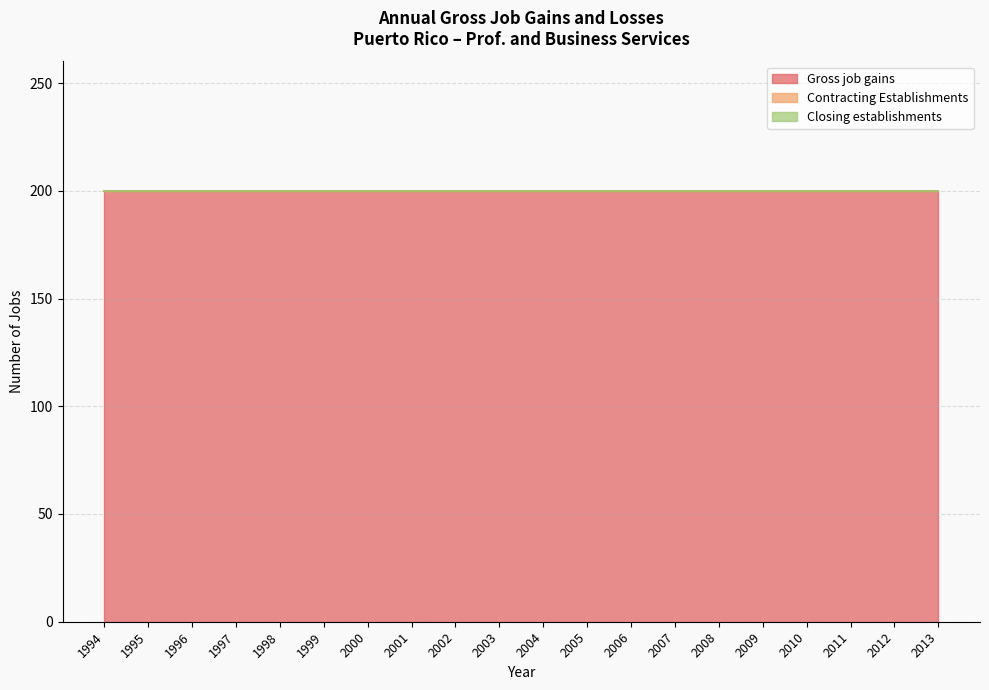

Reading left to right, transcribe all the data shown in this chart.

Gross job gains: 1994=200	1995=200	1996=200	1997=200	1998=200	1999=200	2000=200	2001=200	2002=200	2003=200	2004=200	2005=200	2006=200	2007=200	2008=200	2009=200	2010=200	2011=200	2012=200	2013=200
Contracting Establishments: 1994=0	1995=0	1996=0	1997=0	1998=0	1999=0	2000=0	2001=0	2002=0	2003=0	2004=0	2005=0	2006=0	2007=0	2008=0	2009=0	2010=0	2011=0	2012=0	2013=0
Closing establishments: 1994=0	1995=0	1996=0	1997=0	1998=0	1999=0	2000=0	2001=0	2002=0	2003=0	2004=0	2005=0	2006=0	2007=0	2008=0	2009=0	2010=0	2011=0	2012=0	2013=0